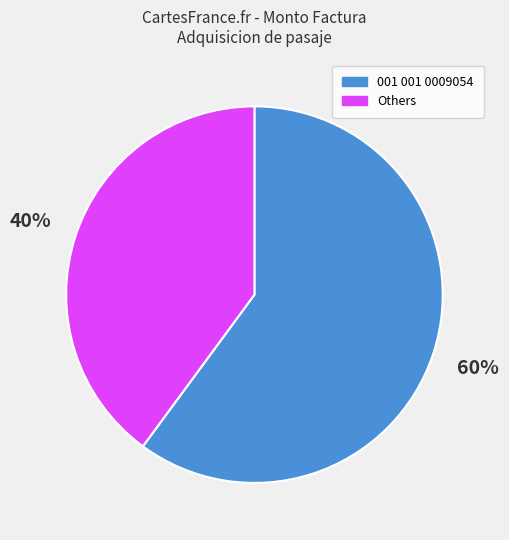

To the nearest percent, what is the difference between the 001 001 0009054 and Others slice percentages?

20%